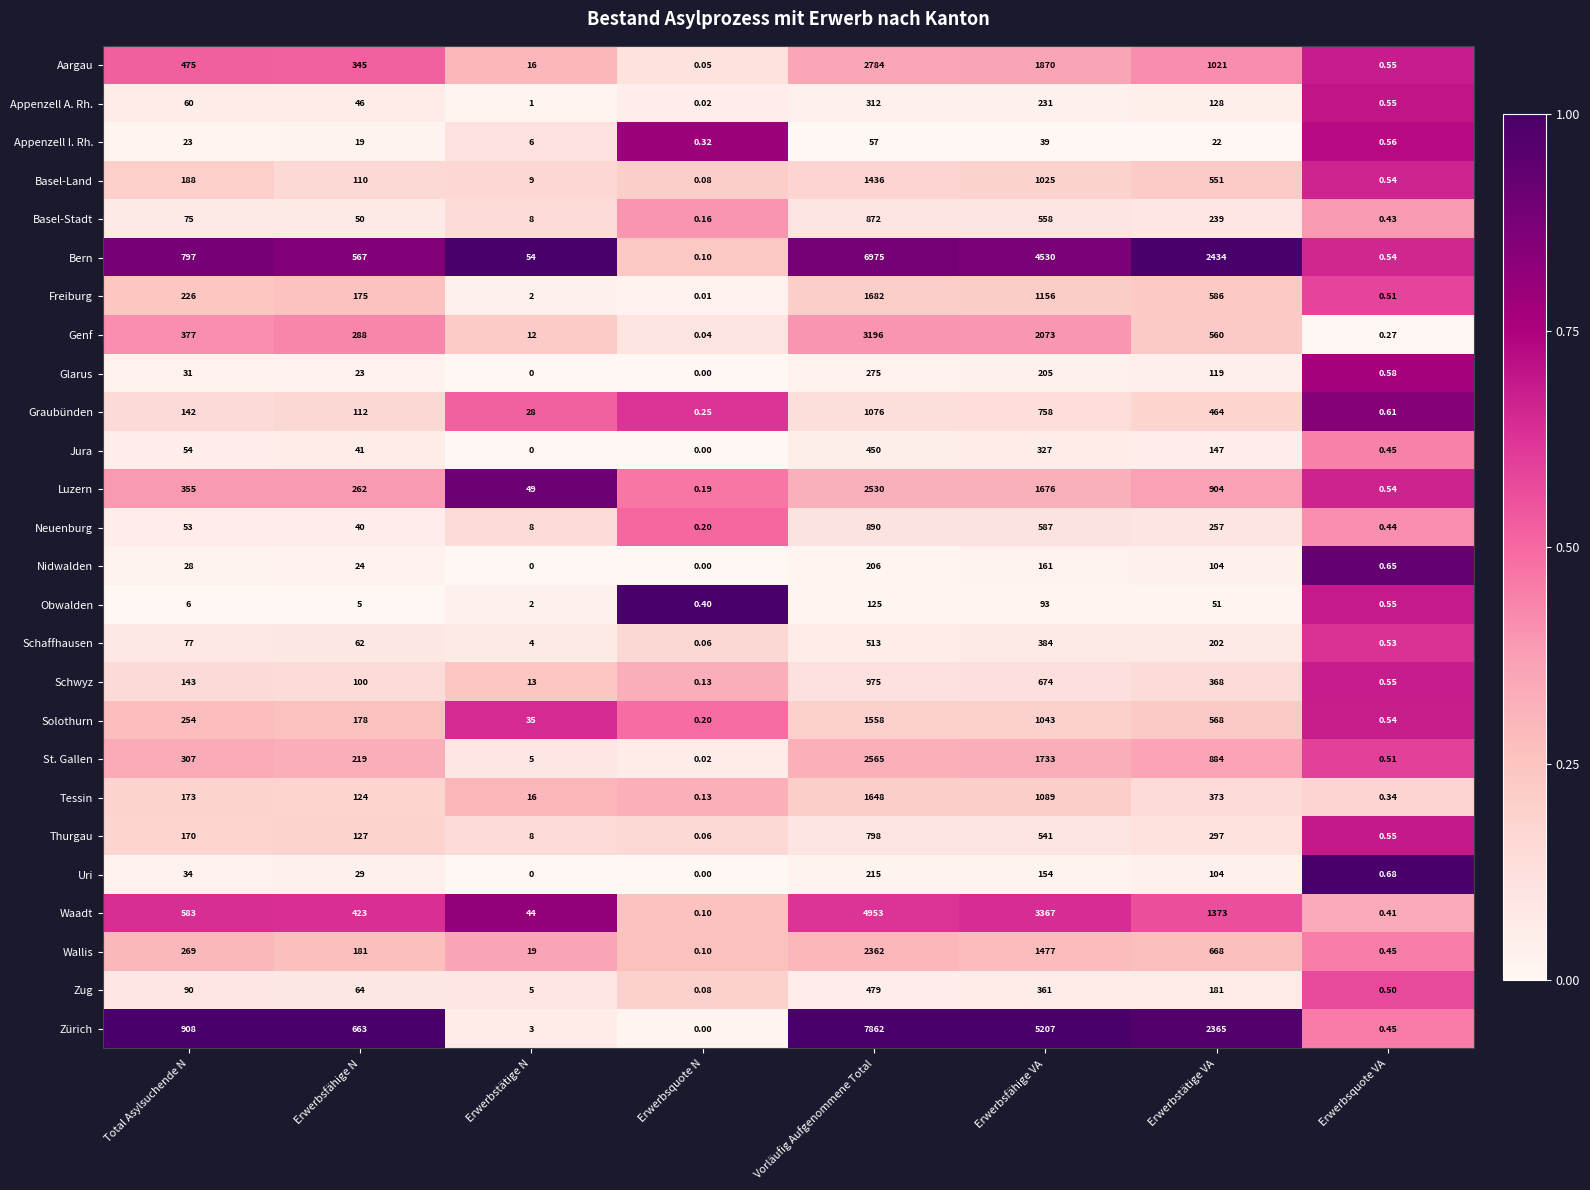

Which series has the widest spread of values?

Zürich